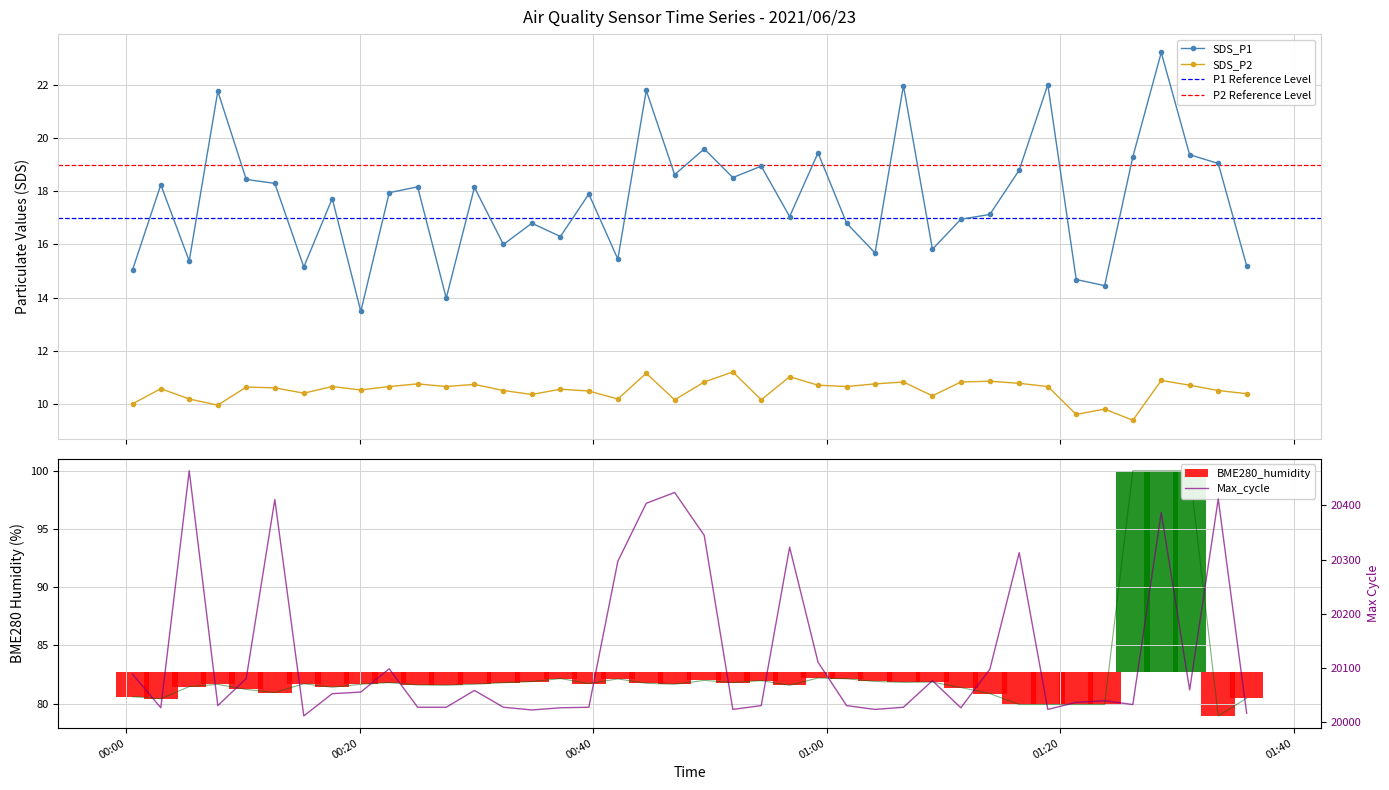

What is the lowest value of the SDS_P1 series?

13.5